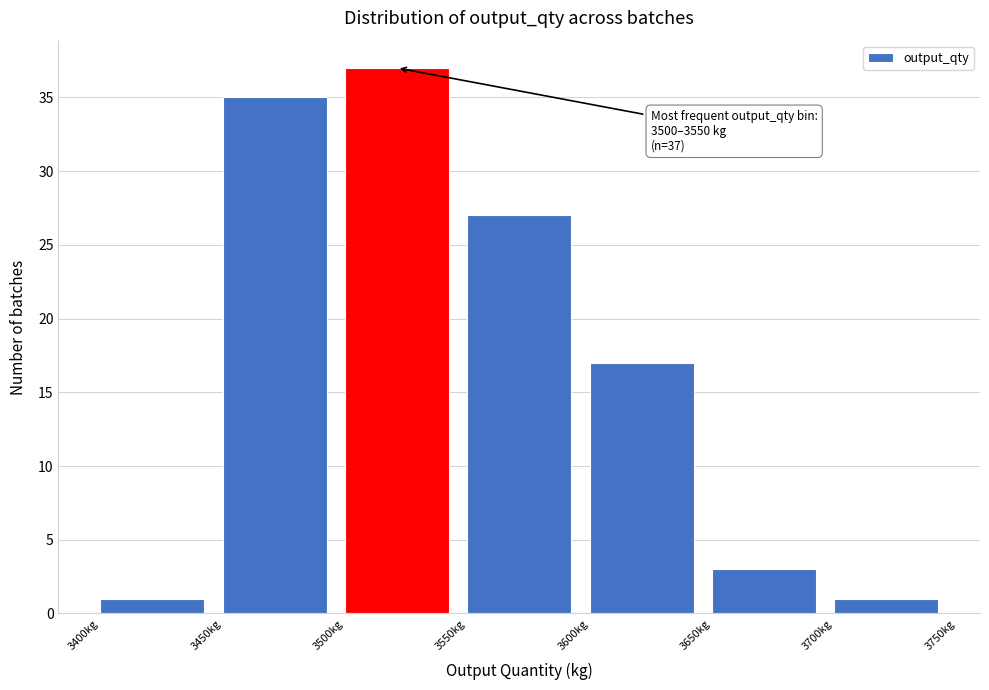

Which range on the x-axis has the tallest bar?

3500 to 3550